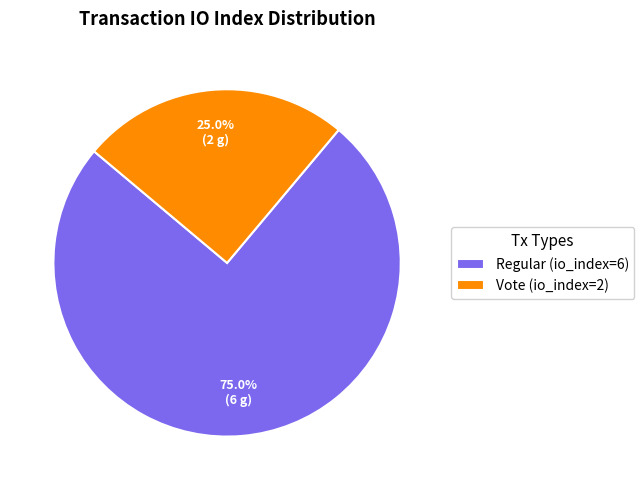

True or false: Regular accounts for 75% of the total.

True